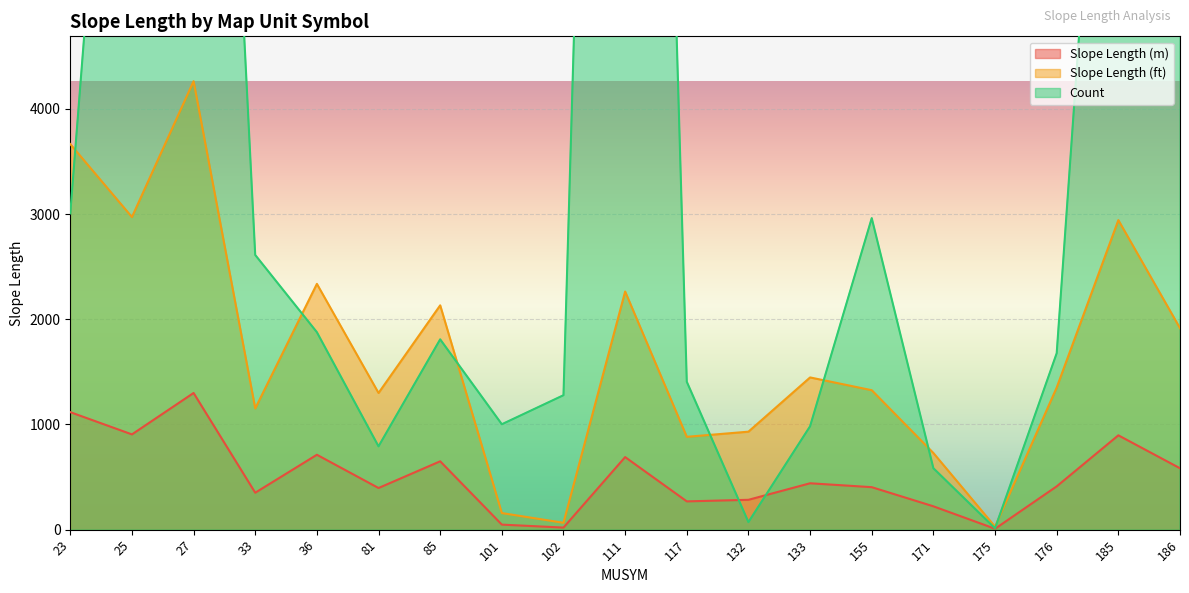

What is the average value of the Slope Length (ft) series?

1676.7